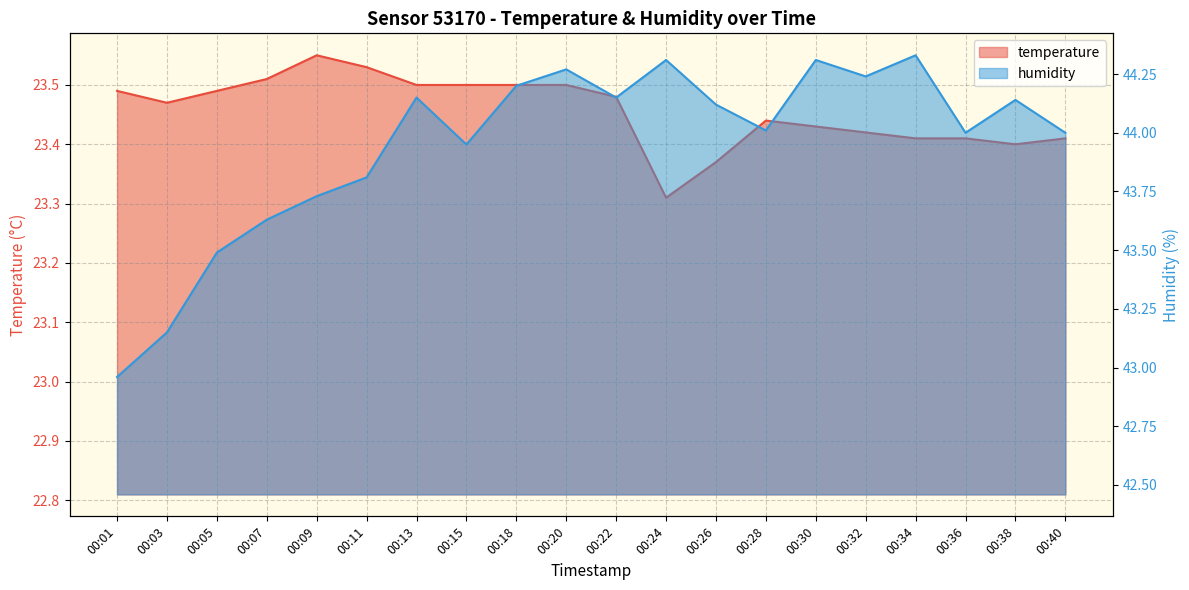

At which category does temperature reach its first local peak?

00:09